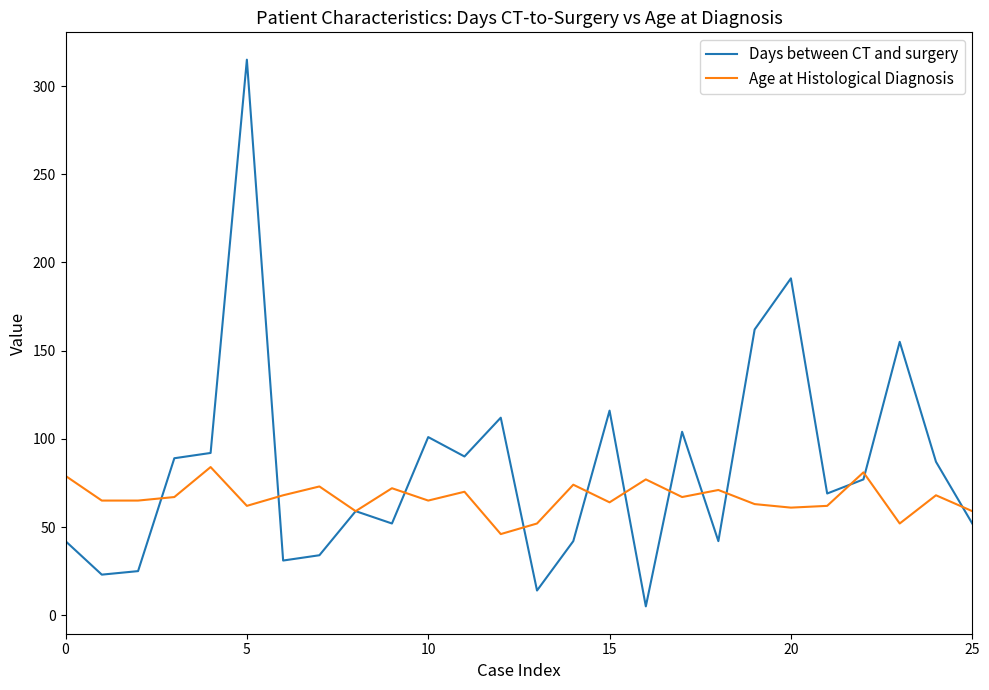

Which series has the widest spread of values?

Days between CT and surgery